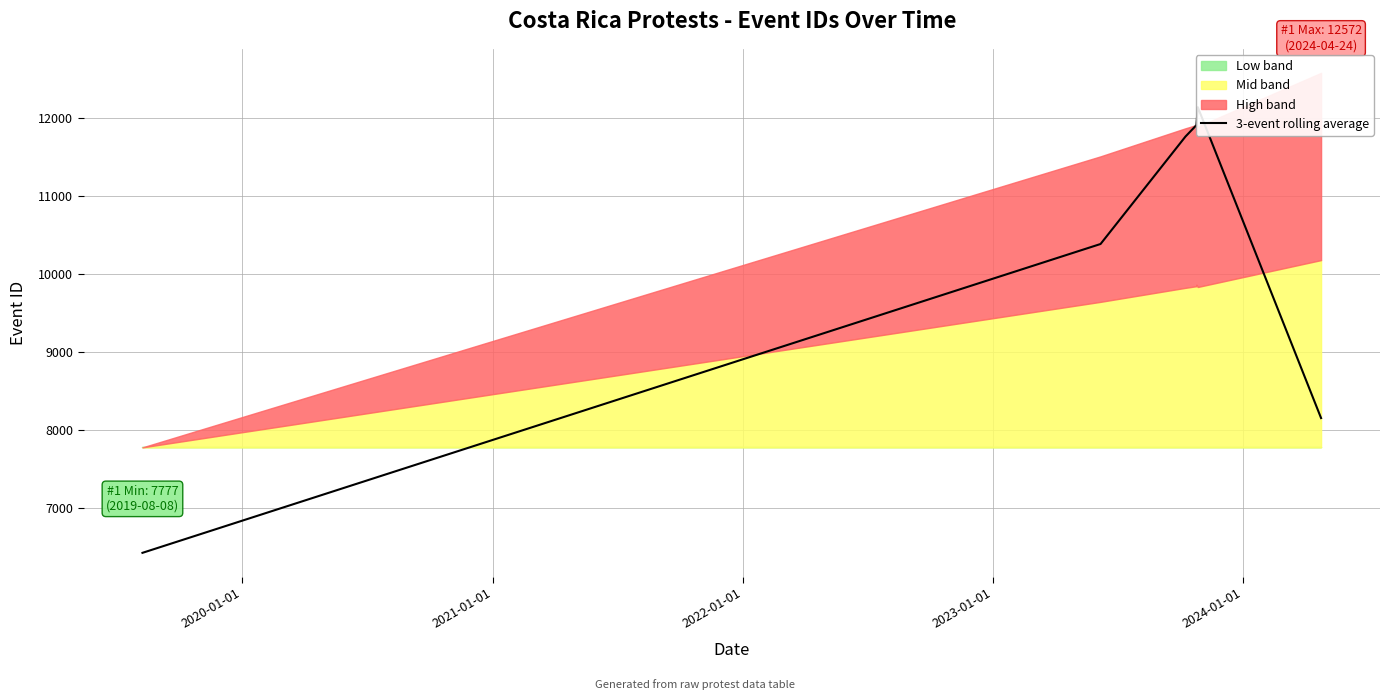

What is the sum of all values?

72660.0